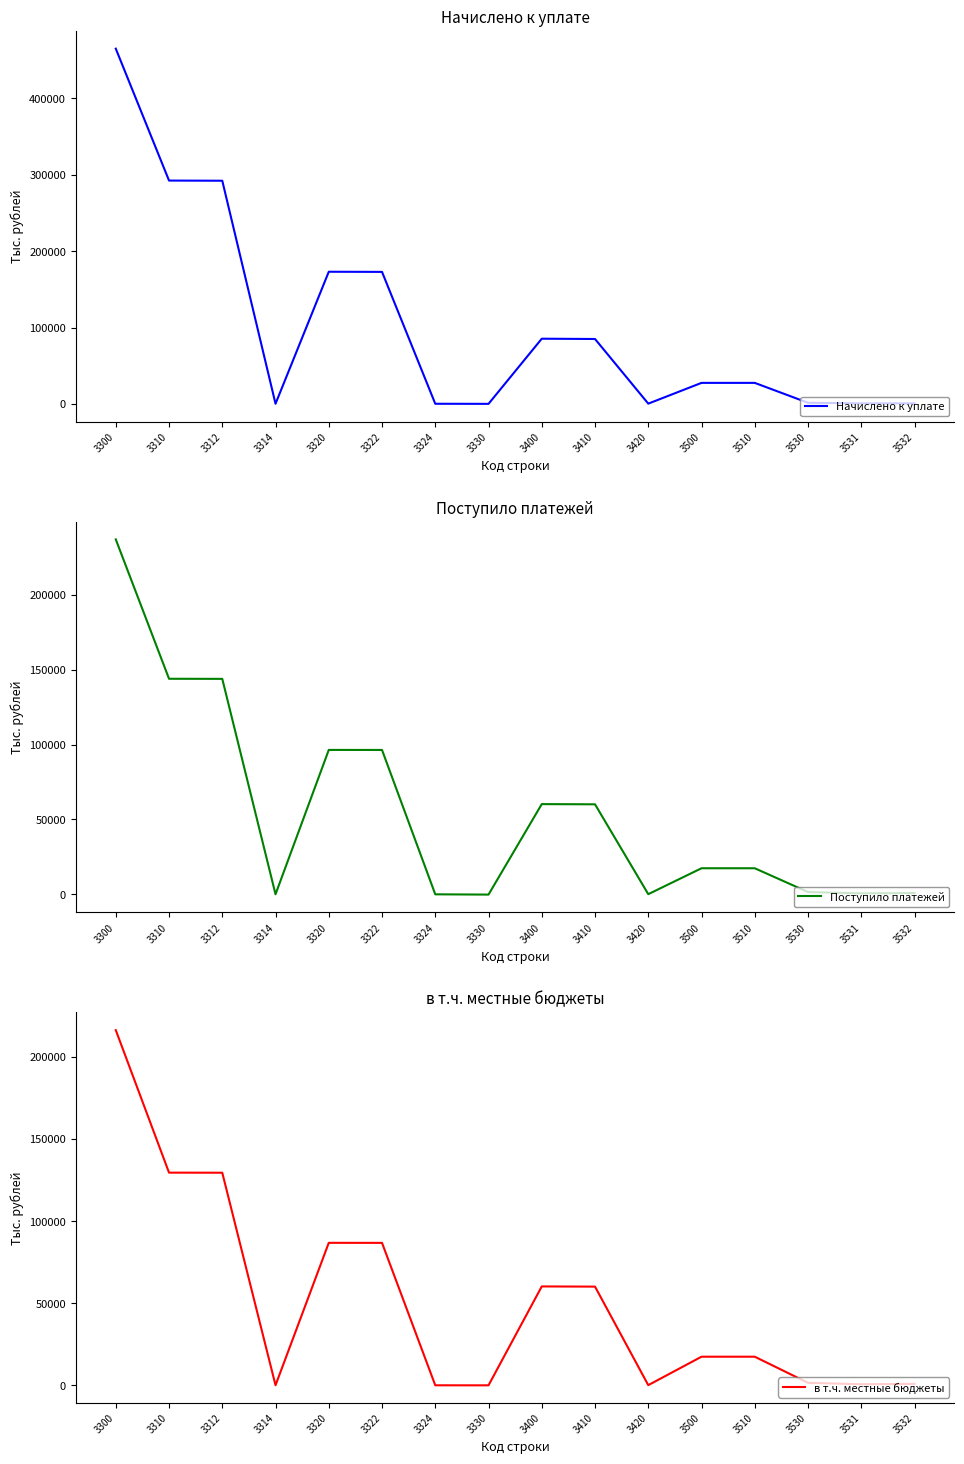

Which label corresponds to the largest value in the chart?

3300